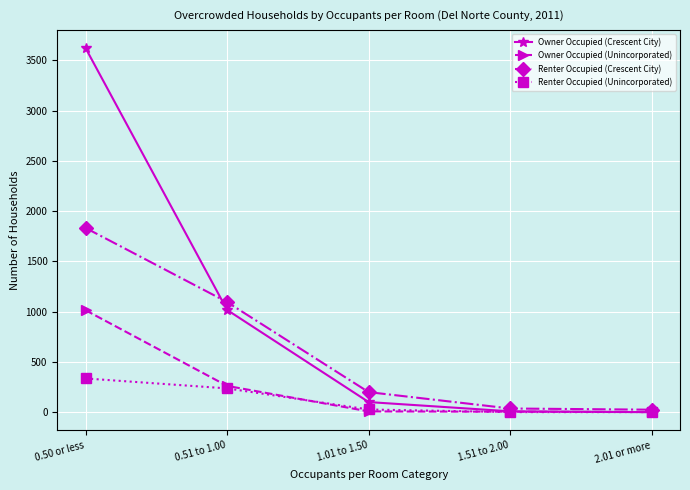

Rank the series by their maximum value, from lowest to highest.

Renter Occupied (Unincorporated), Owner Occupied (Unincorporated), Renter Occupied (Crescent City), Owner Occupied (Crescent City)